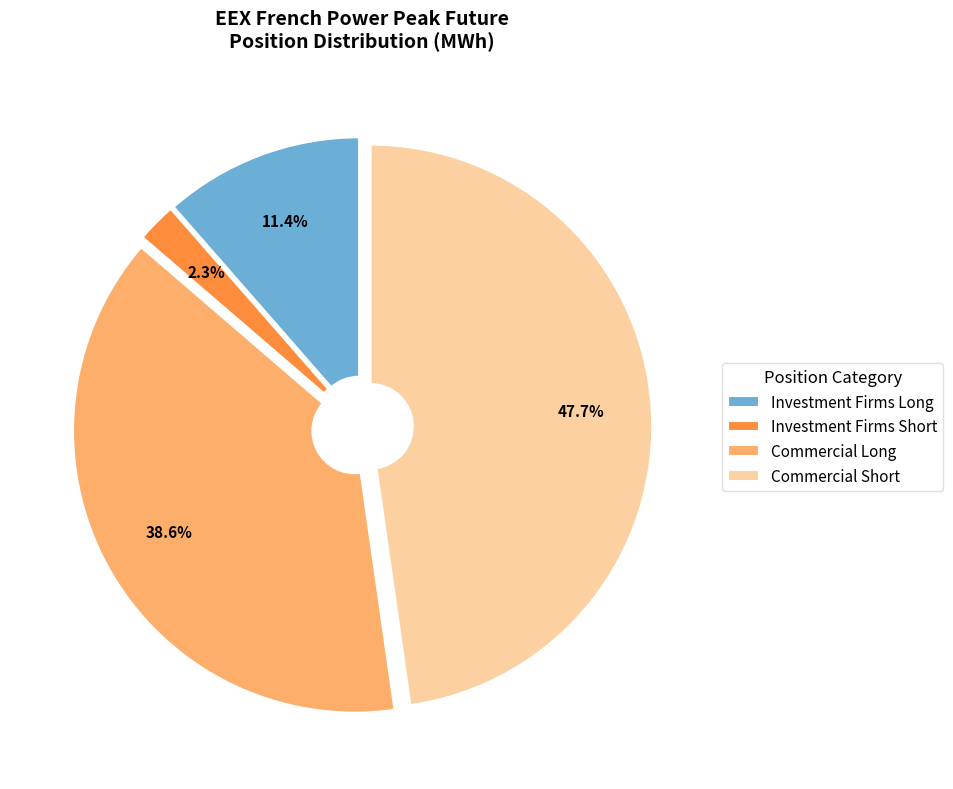

Between Investment Firms Long and Commercial Long, which is larger?

Commercial Long